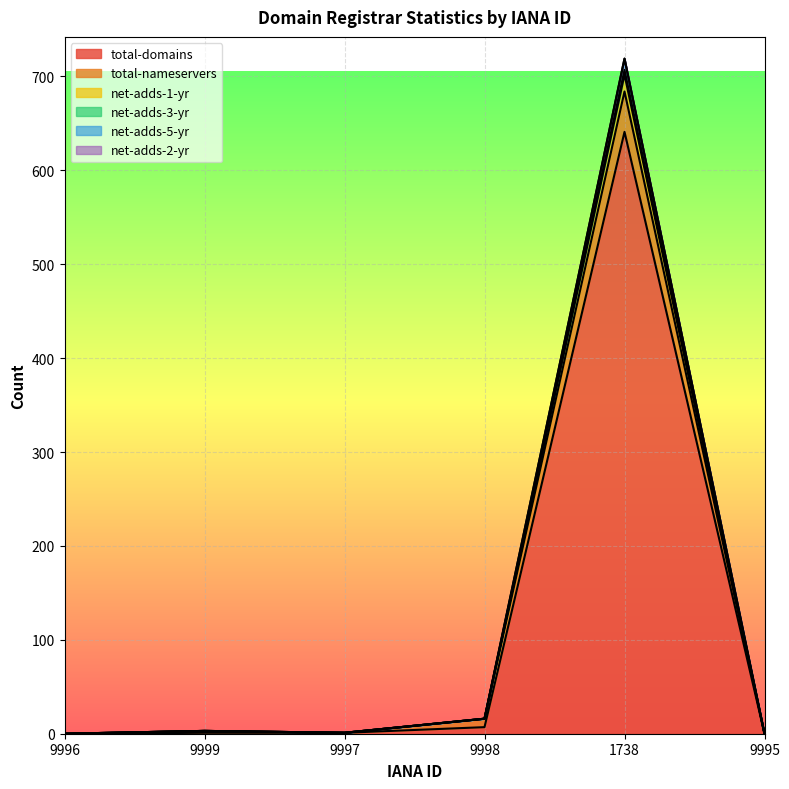

Which category has the highest value in the total-domains series?

1738